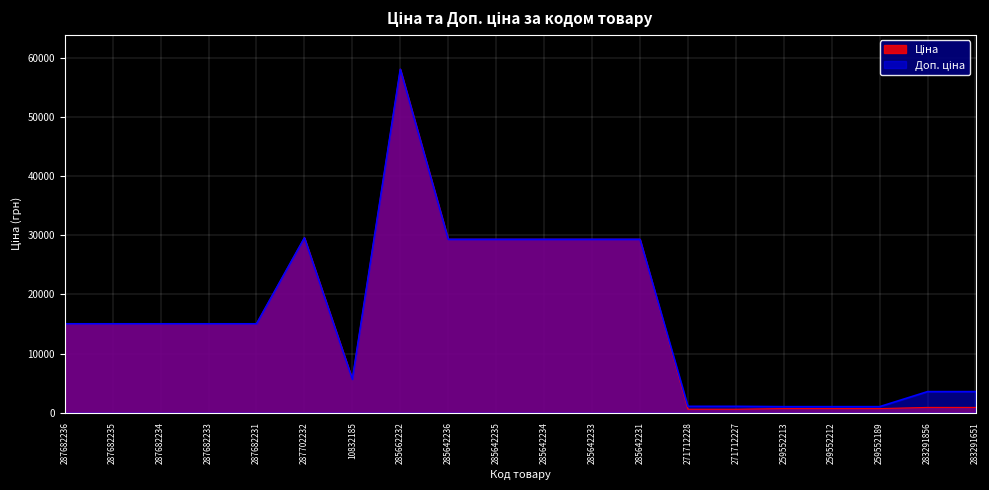

Is it true that Ціна equals 49972.1 at 285642231?

False